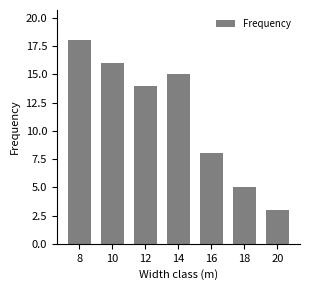

Reading right to left, extract all data points from this chart.

3	5	8	15	14	16	18